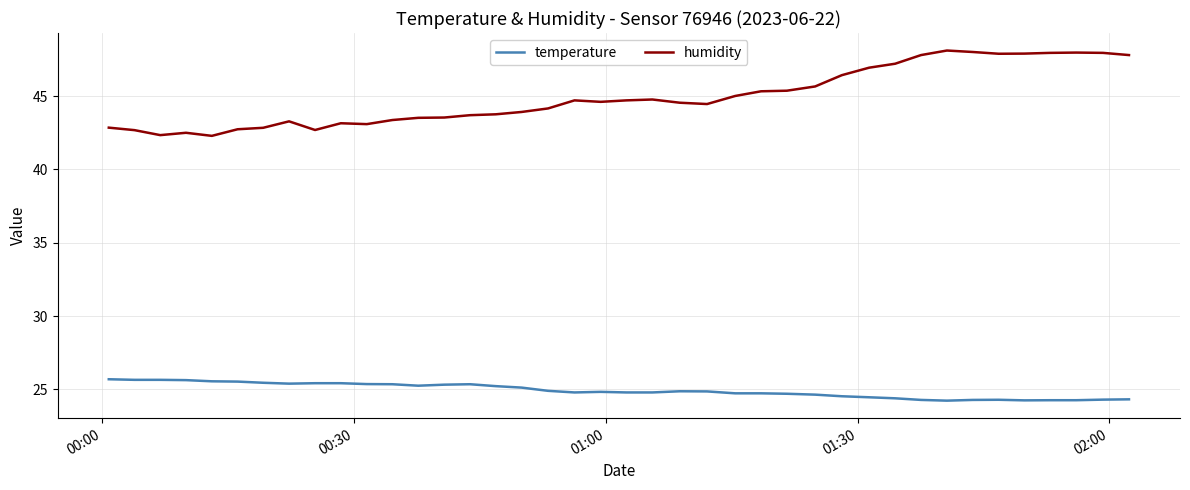

How many categories are shown in the chart?

40